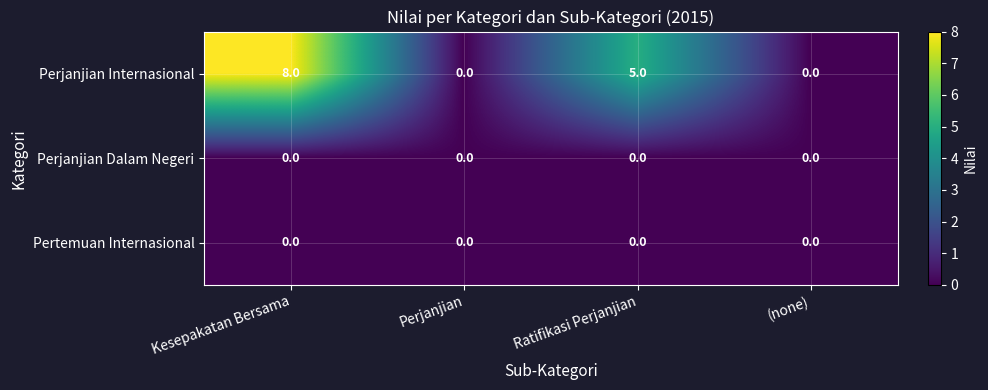

How many series are shown in this chart?

3